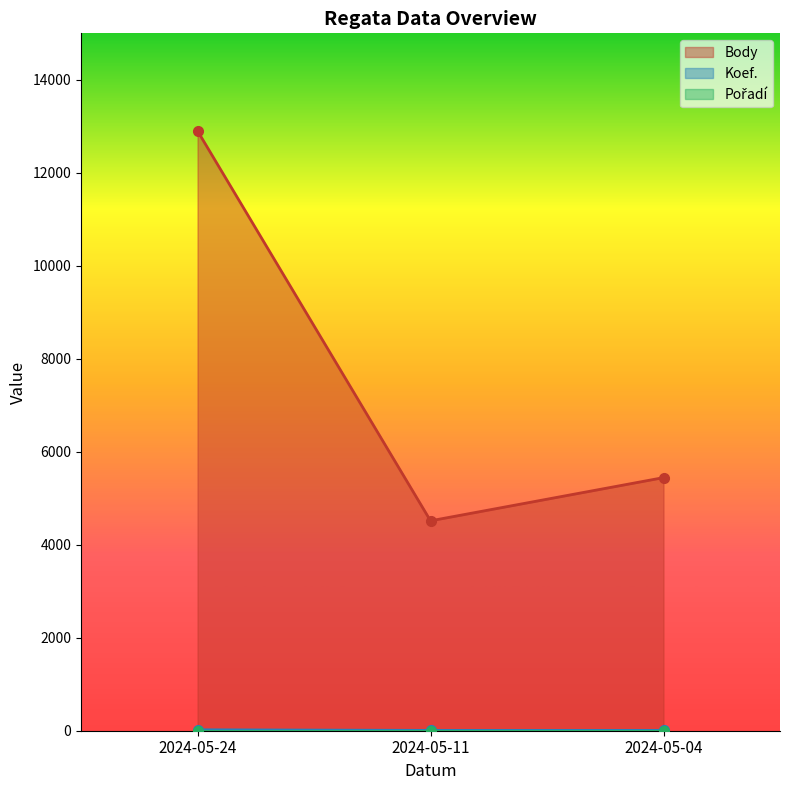

What is the difference between the maximum and minimum values in the Koef. series?

13